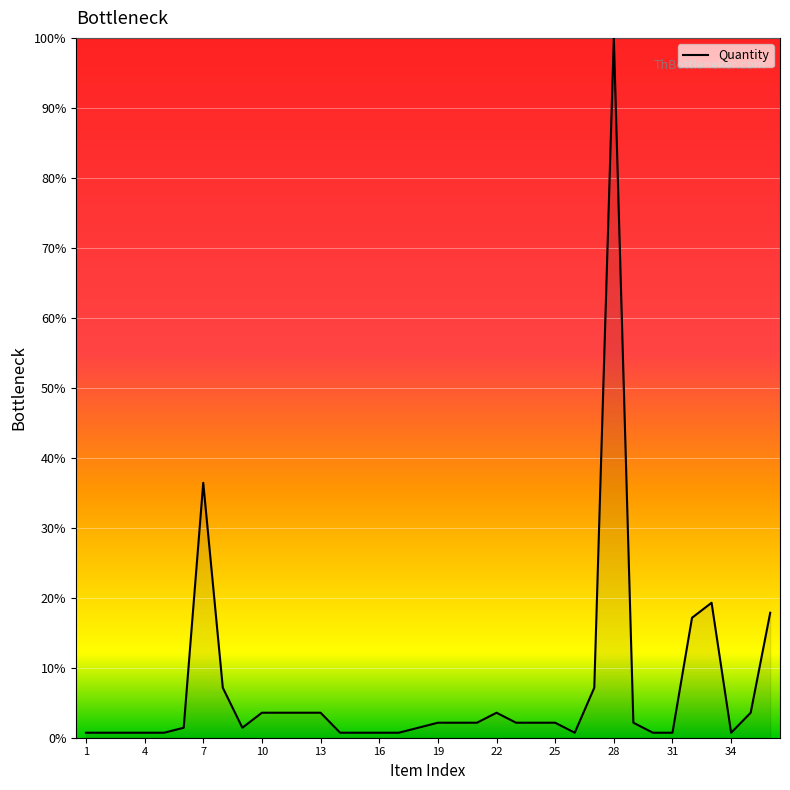

What is the difference between the maximum and minimum values?

99.3